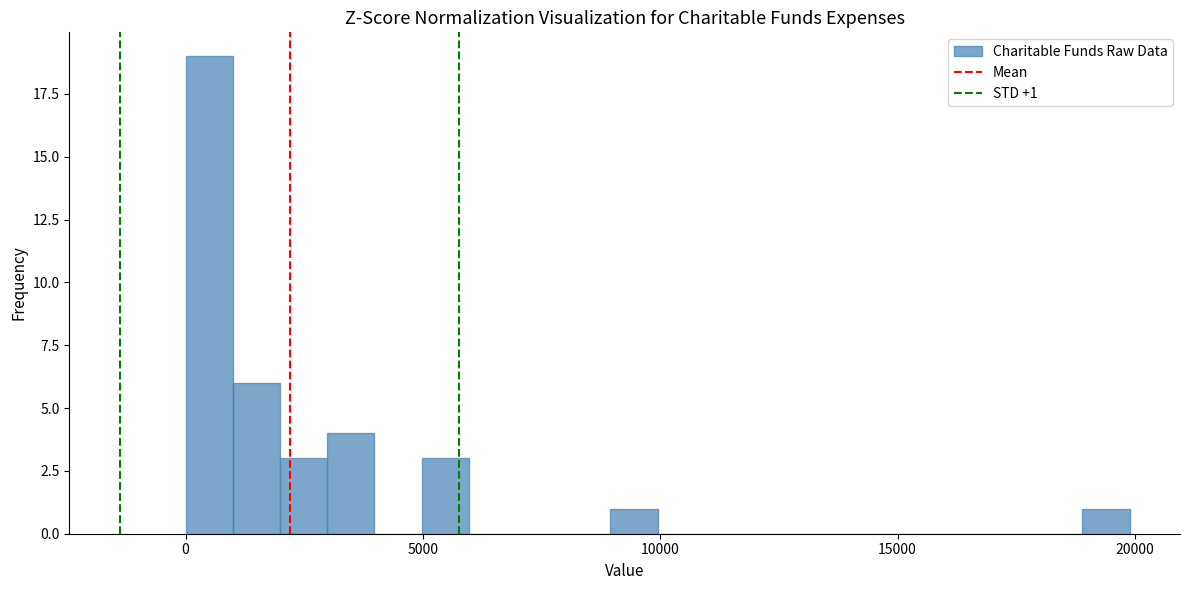

Around what value on the x-axis is the tallest bar? Give the approximate position of its centre, as read against the axis.

500